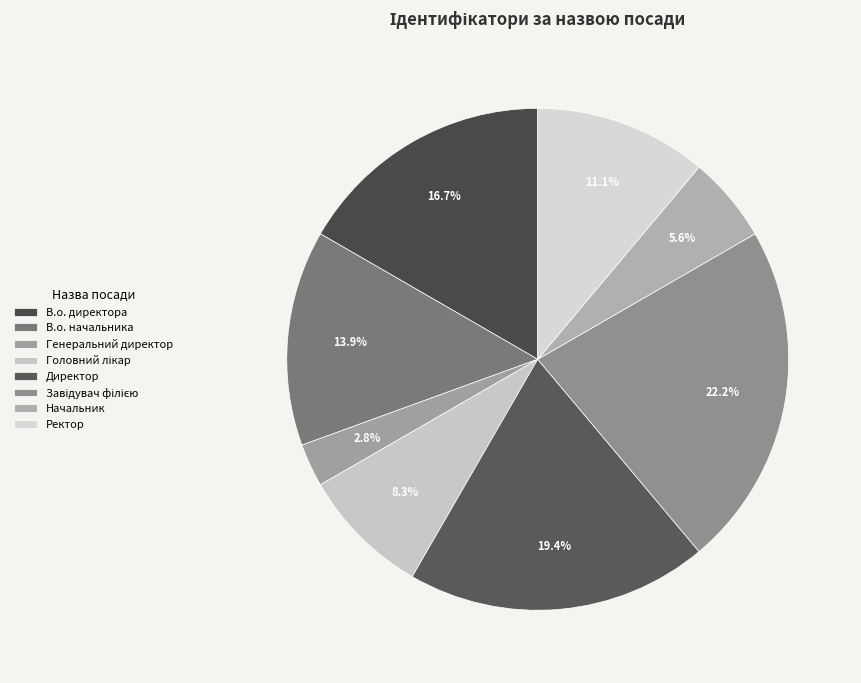

Rank the categories by value from lowest to highest.

Генеральний директор, Начальник, Головний лікар, Ректор, В.о. начальника, В.о. директора, Директор, Завідувач філією